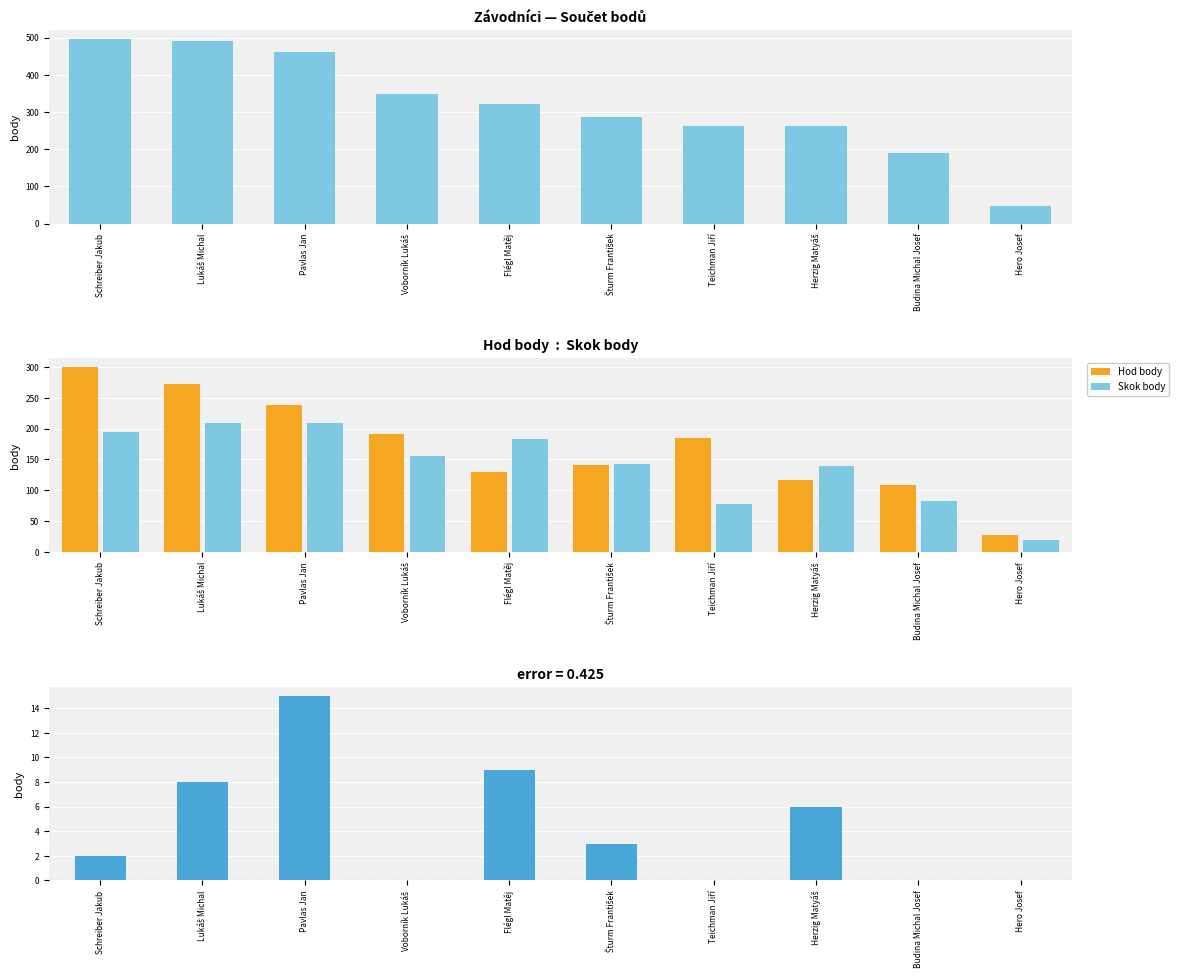

The value of Skok body at Budina Michal Josef is 21. True or false?

False